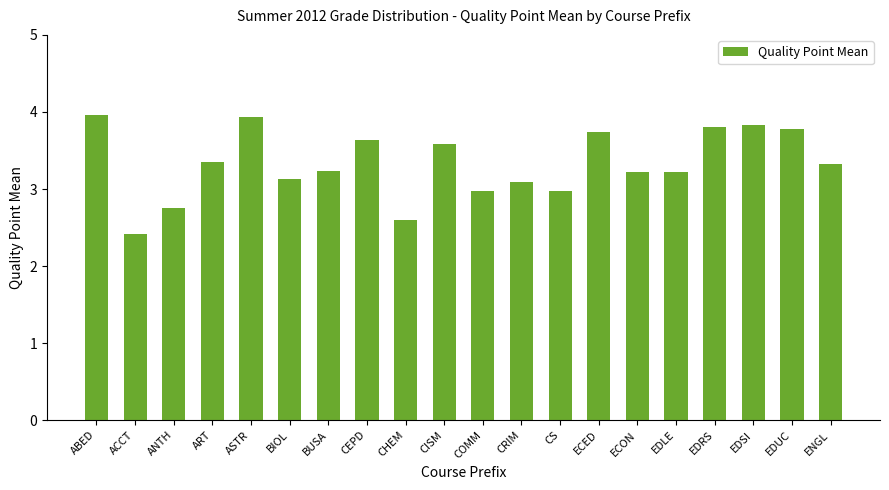

What is the value of the 15th bar from the left?

3.2